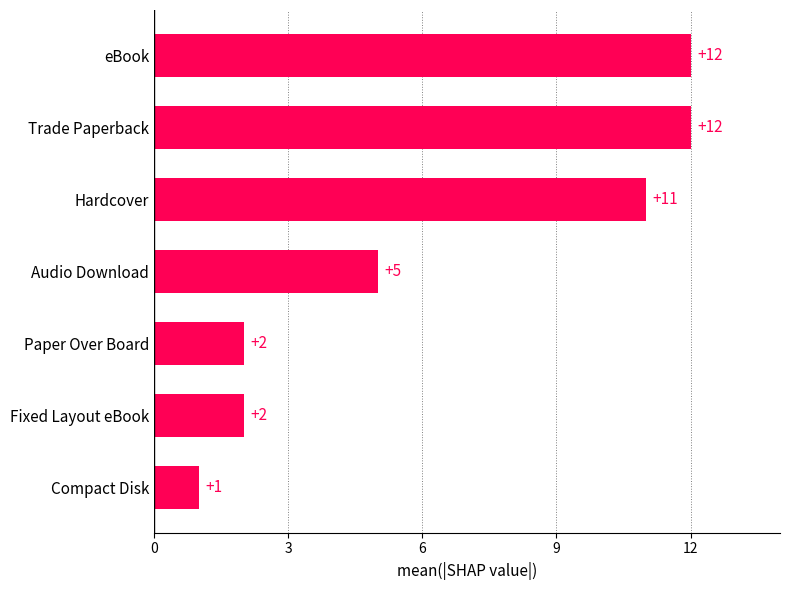

Reading top to bottom, list all the values displayed in this chart.

12	12	11	5	2	2	1